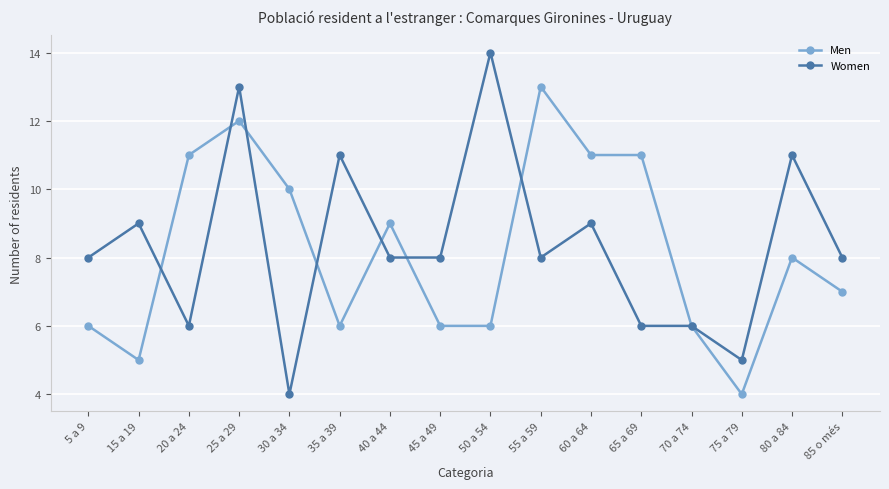

What is the spread (max minus min) of values at 80 a 84?

3